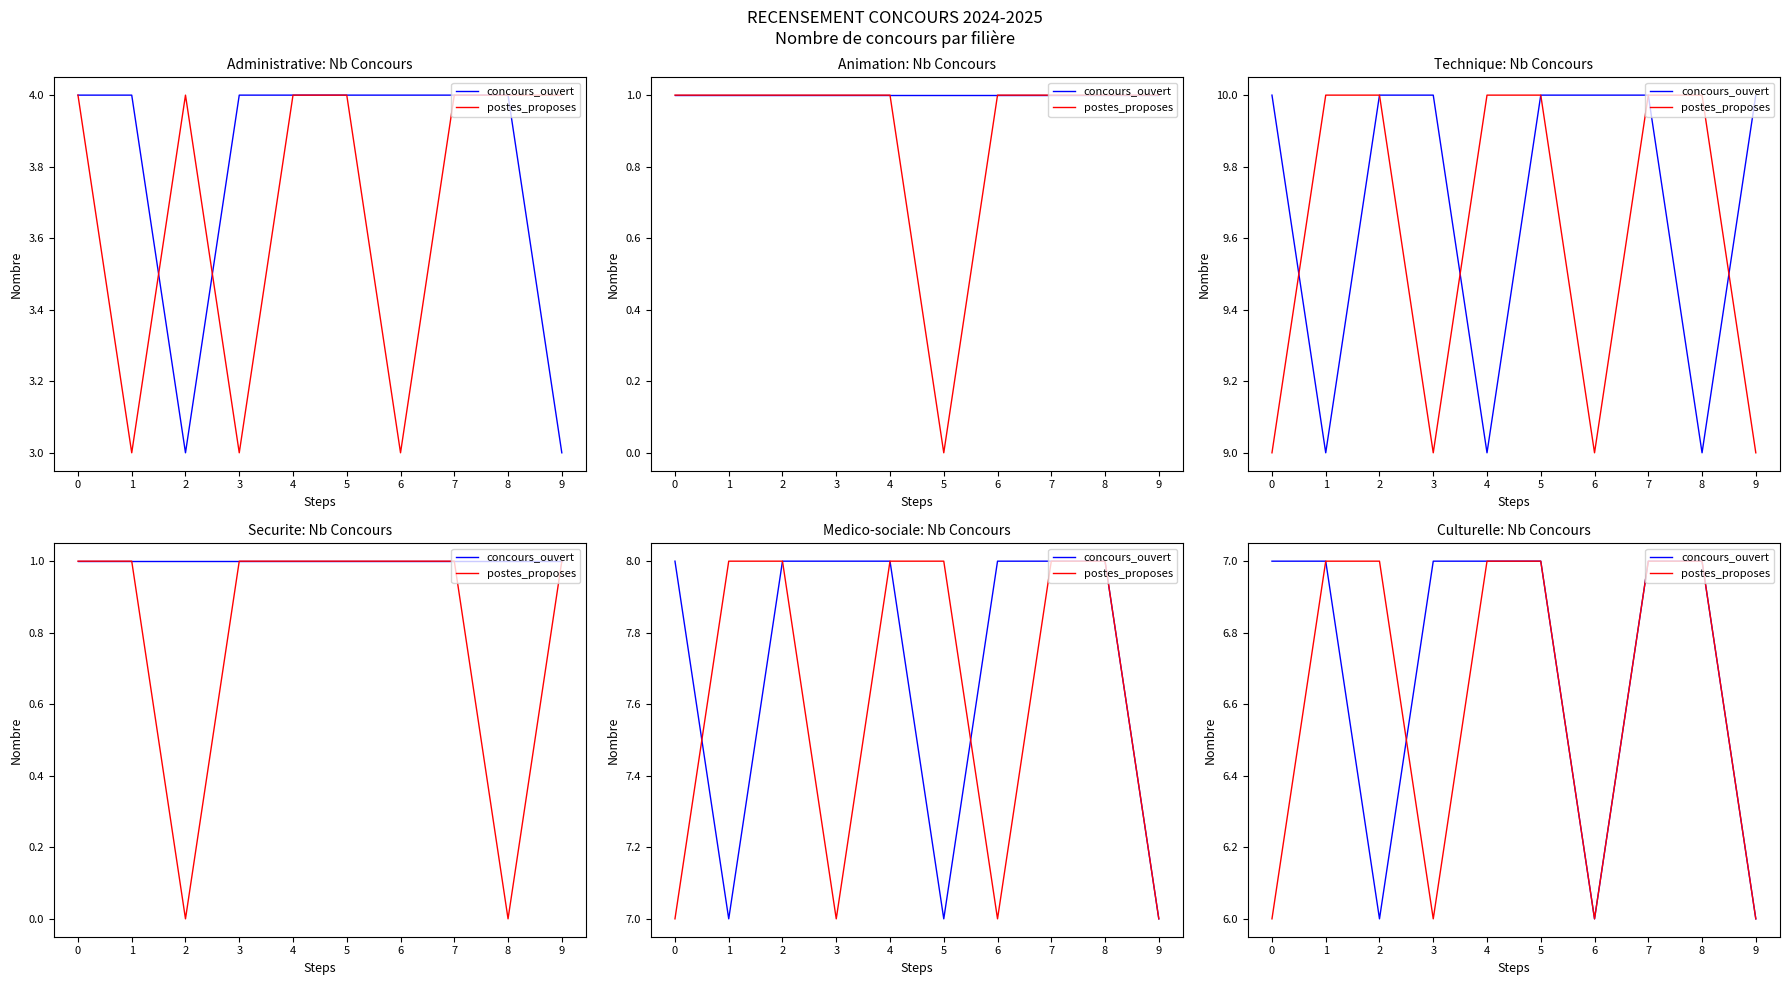

What is the value of the concours_ouvert point at the 3rd from the left?

6